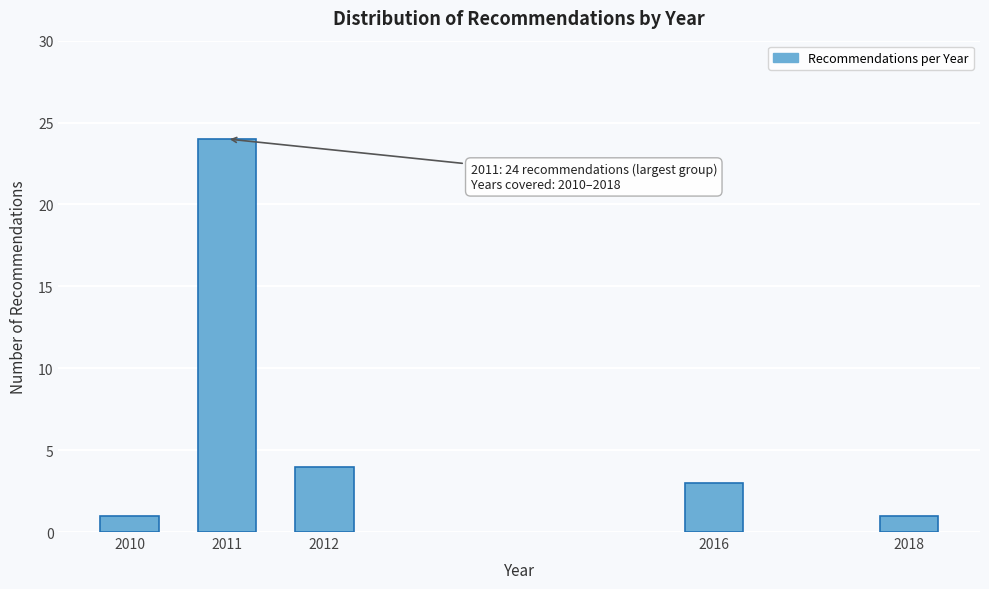

Reading left to right, list all the values displayed in this chart.

1	24	4	3	1